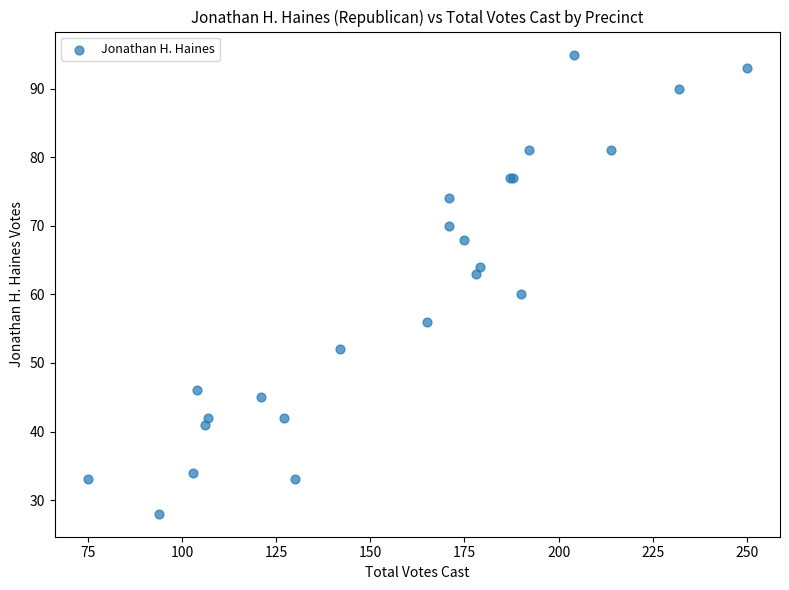

What Y value in the scatter plot is closest to 61?

60